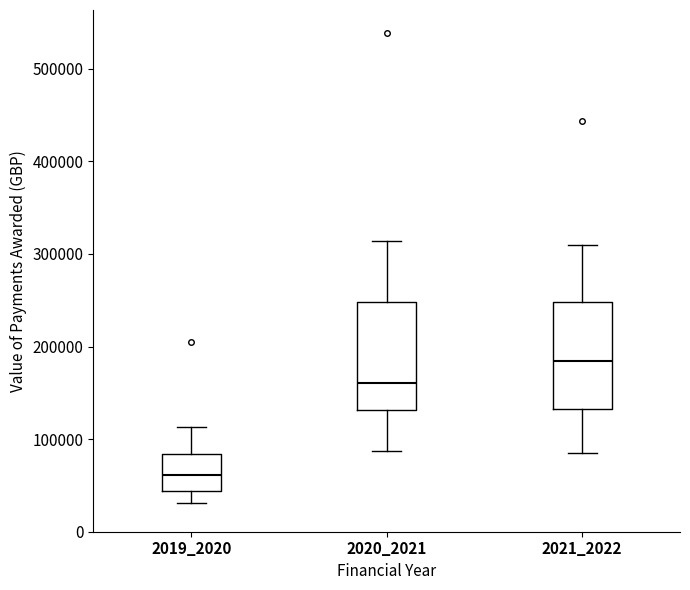

Which box's median line is the highest?

2021_2022